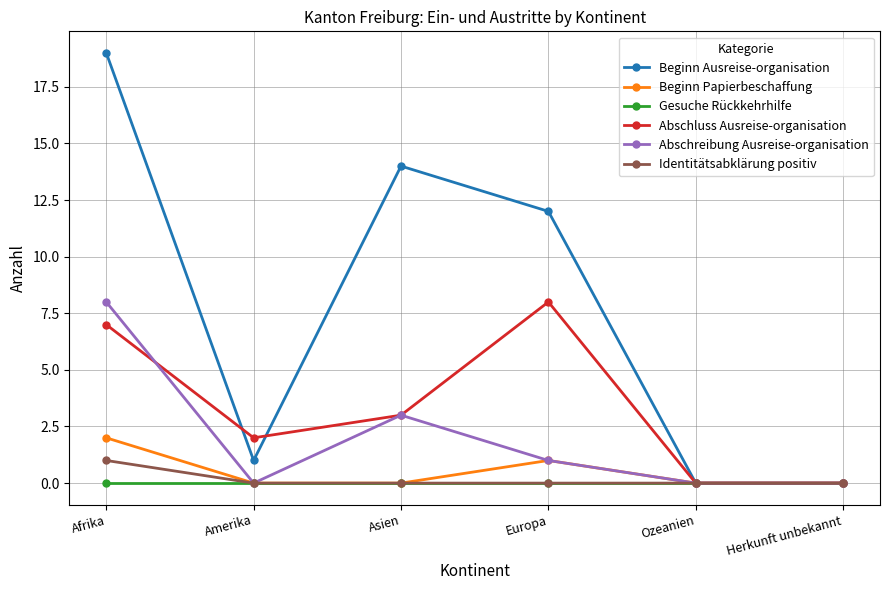

True or false: Abschluss Ausreise-organisation has a value of -4 at Ozeanien.

False